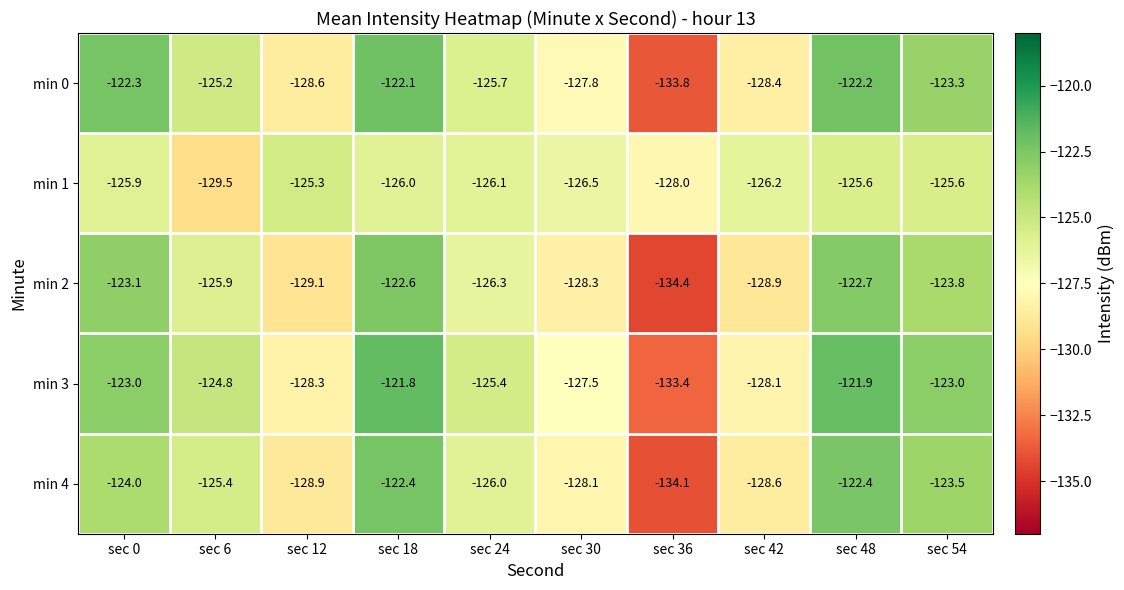

What is the total value across all series at sec 54?

-619.2